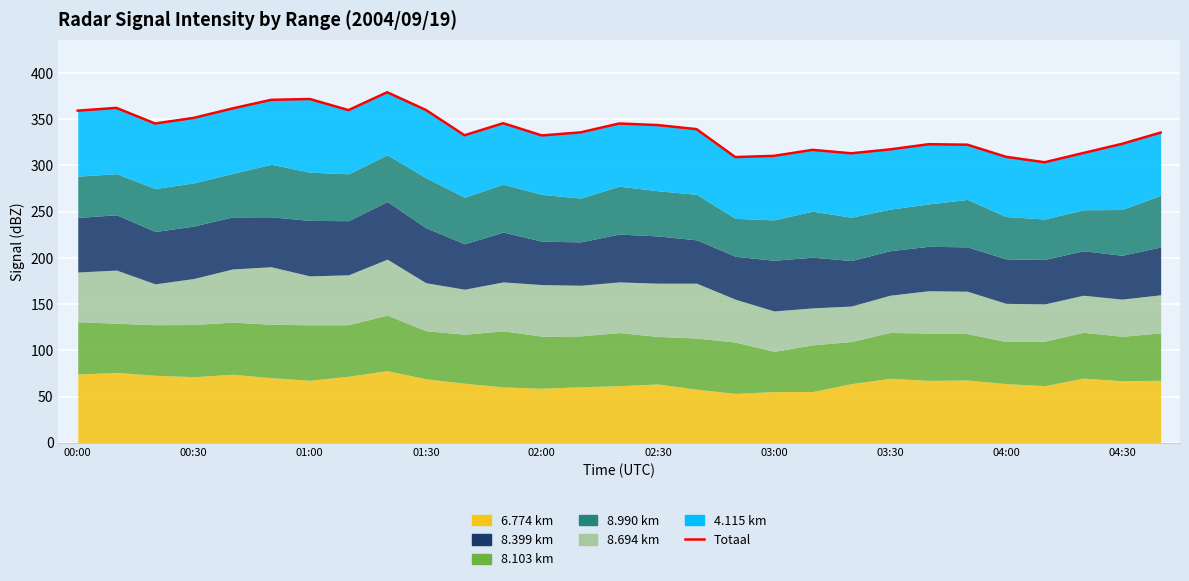

True or false: the data shows 323.3 at 04:30.

True